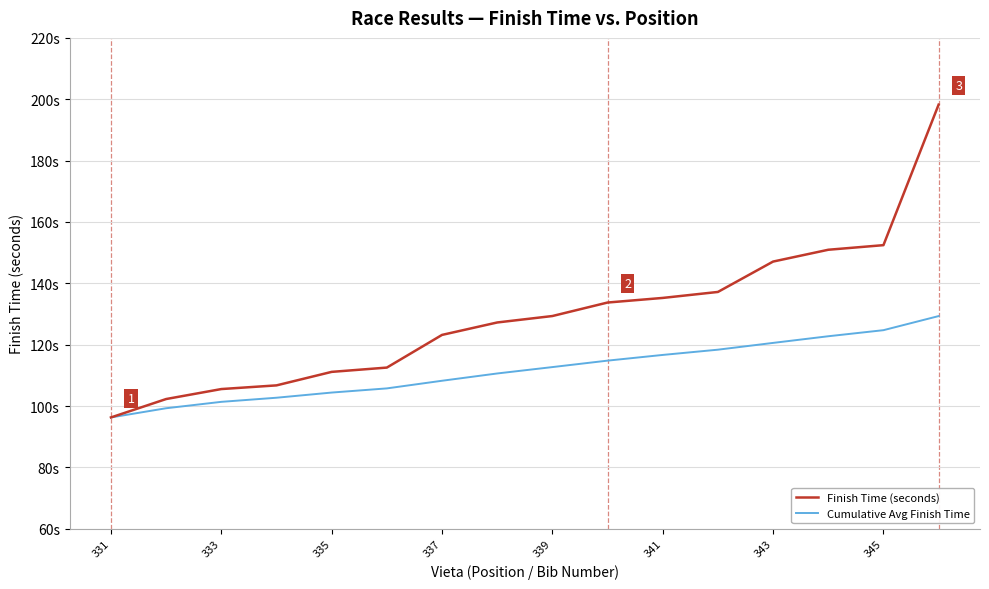

Does the chart display data point markers on the line(s)?

No